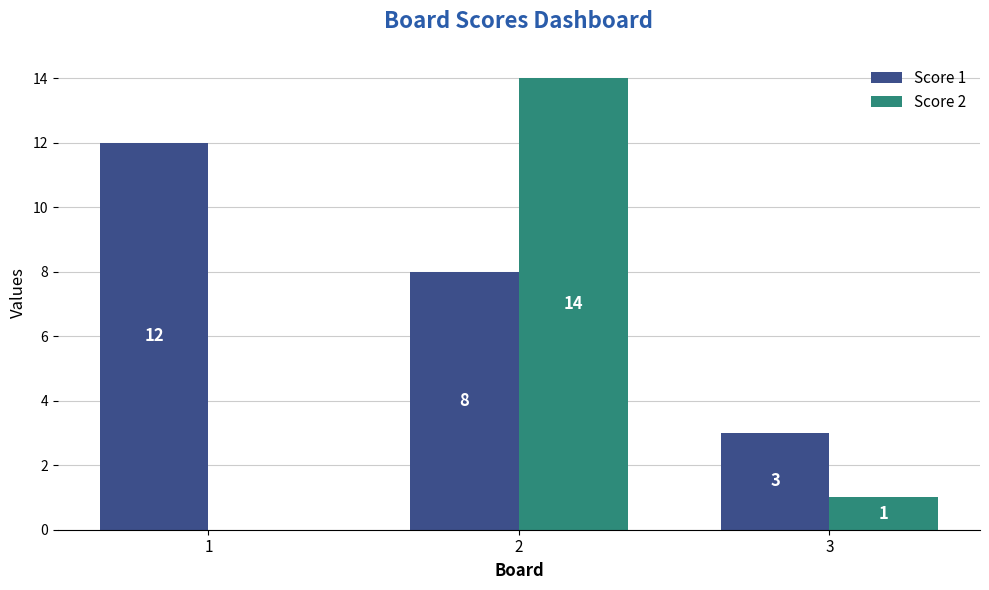

Is it true that Score 2 equals 2 at 3?

False